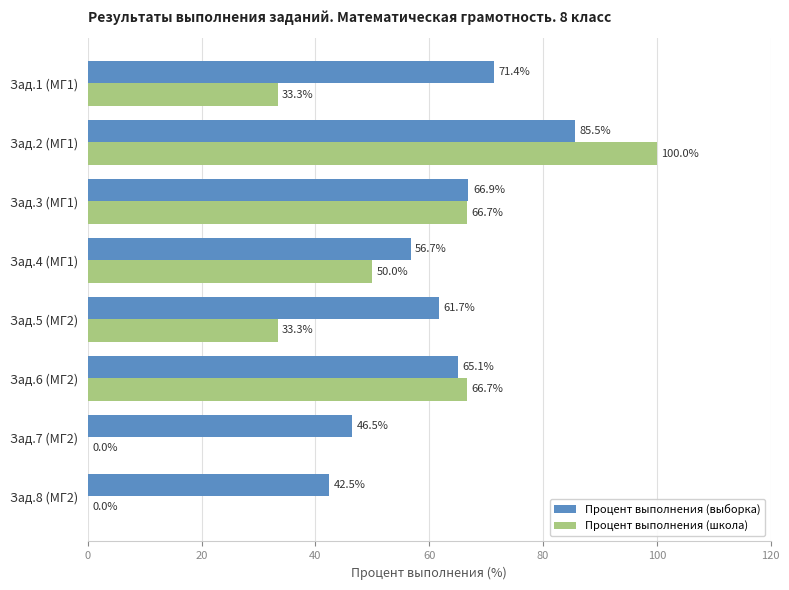

What is the sum of the Процент выполнения (выборка) values at Зад.4 (МГ1) and Зад.3 (МГ1)?

123.6